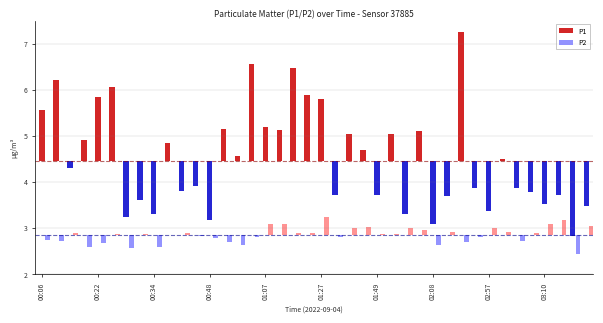

What position from the right is 2?

38